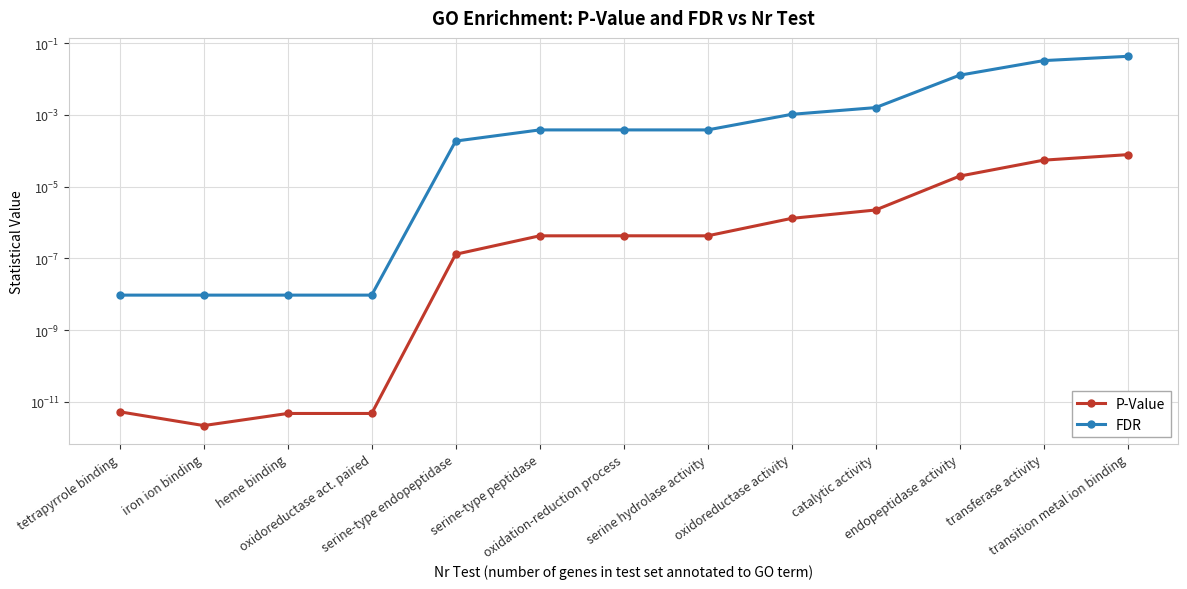

Which series has the largest range (max minus min)?

FDR